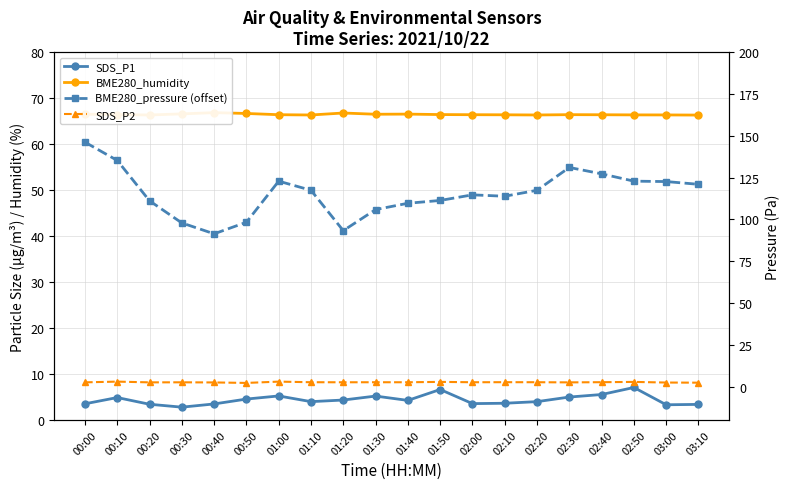

Is it true that BME280_humidity equals 118.0 at 02:20?

False